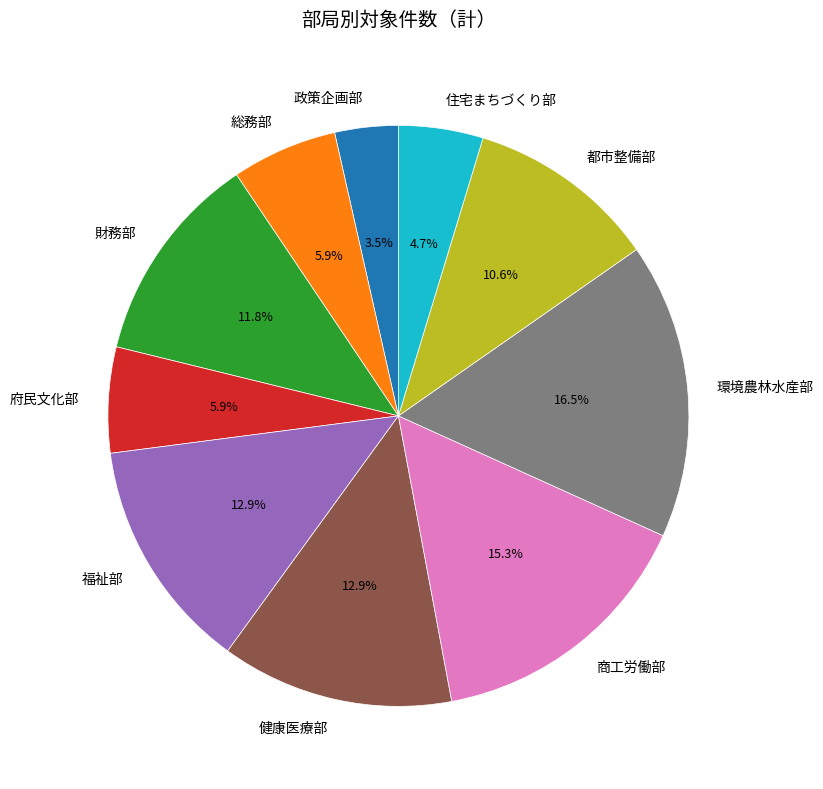

Which category has the smallest portion of the pie?

政策企画部